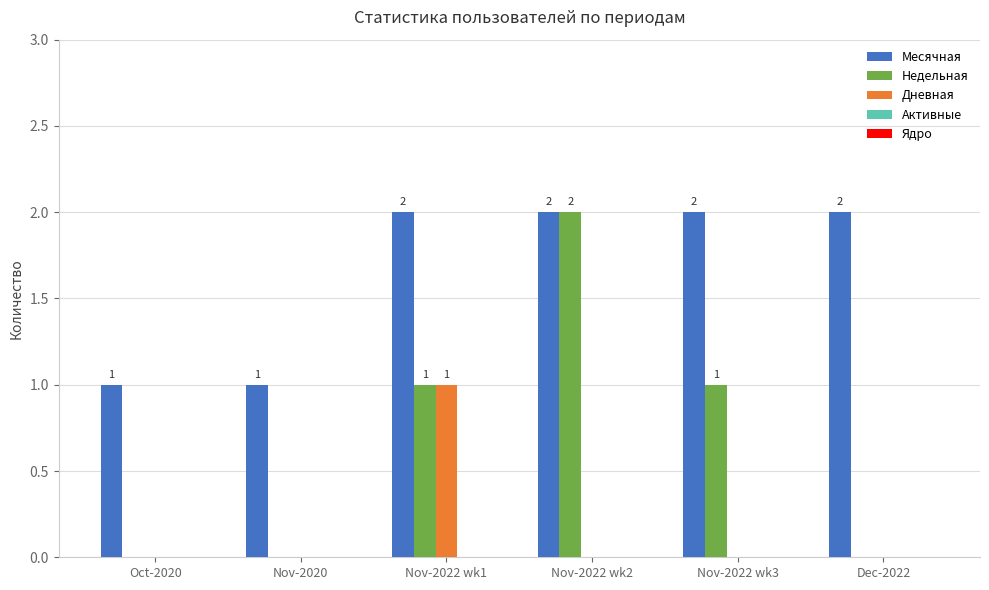

What is the sum of all Недельная values?

4